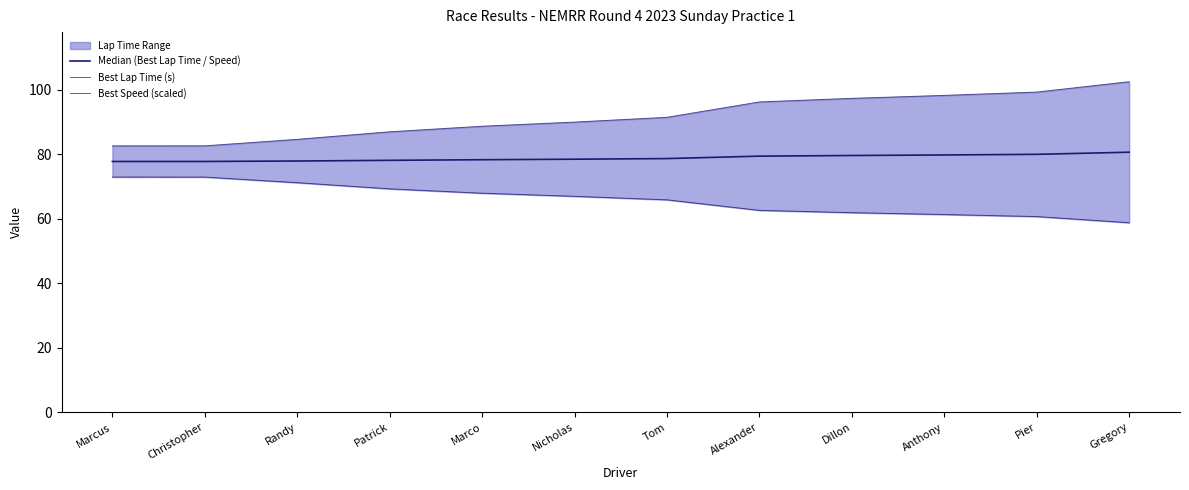

Which series changed the most between Patrick and Gregory?

Best Lap Time (s)